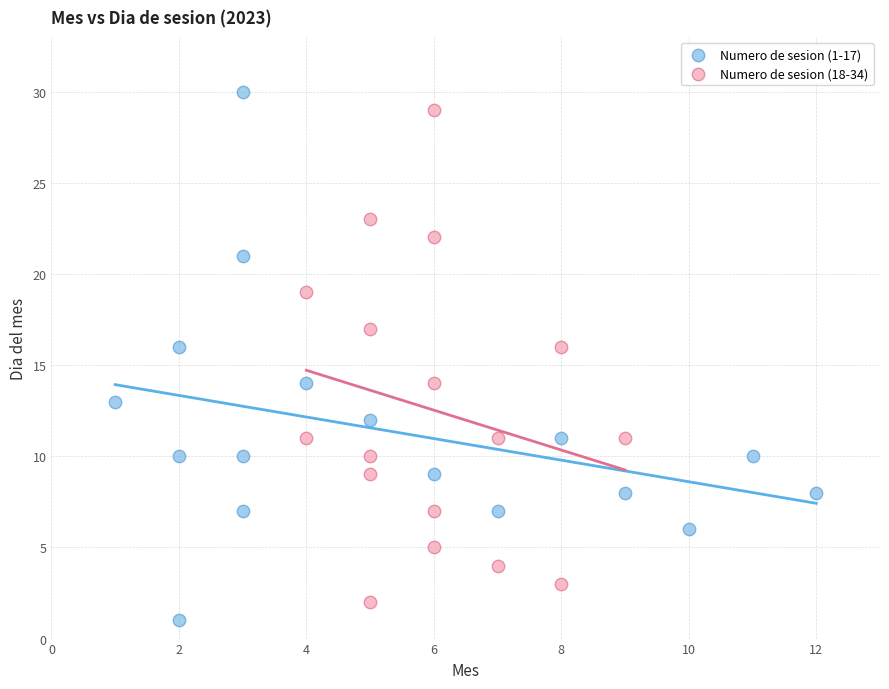

Which series has the widest spread of Y values?

Numero de sesion (1-17)